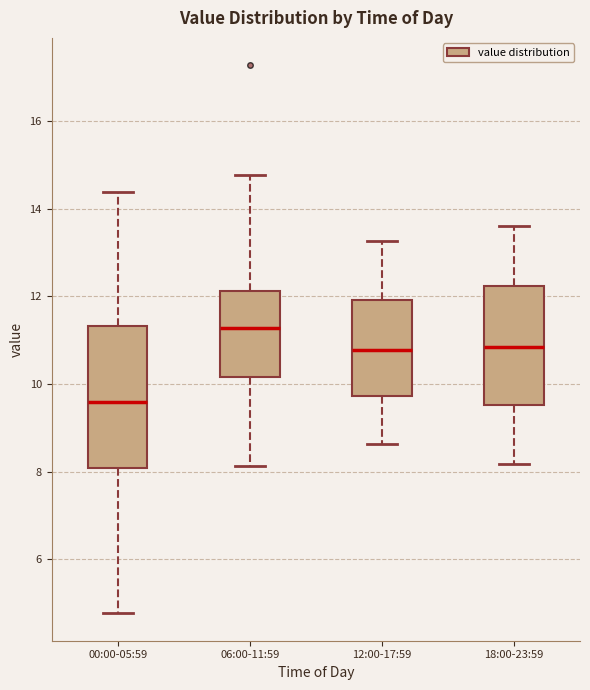

Reading left to right, read every box against the y-axis: the position of its median line, the range the box covers, and the ends of its whiskers. The values are not printed on the chart, so give them approximately, as read against the axis.

00:00-05:59: median 9.6, box 8.0 to 11.4, whiskers 4.8 to 14.4
06:00-11:59: median 11.2, box 10.2 to 12.2, whiskers 8.2 to 14.8
12:00-17:59: median 10.8, box 9.8 to 12.0, whiskers 8.6 to 13.2
18:00-23:59: median 10.8, box 9.6 to 12.2, whiskers 8.2 to 13.6